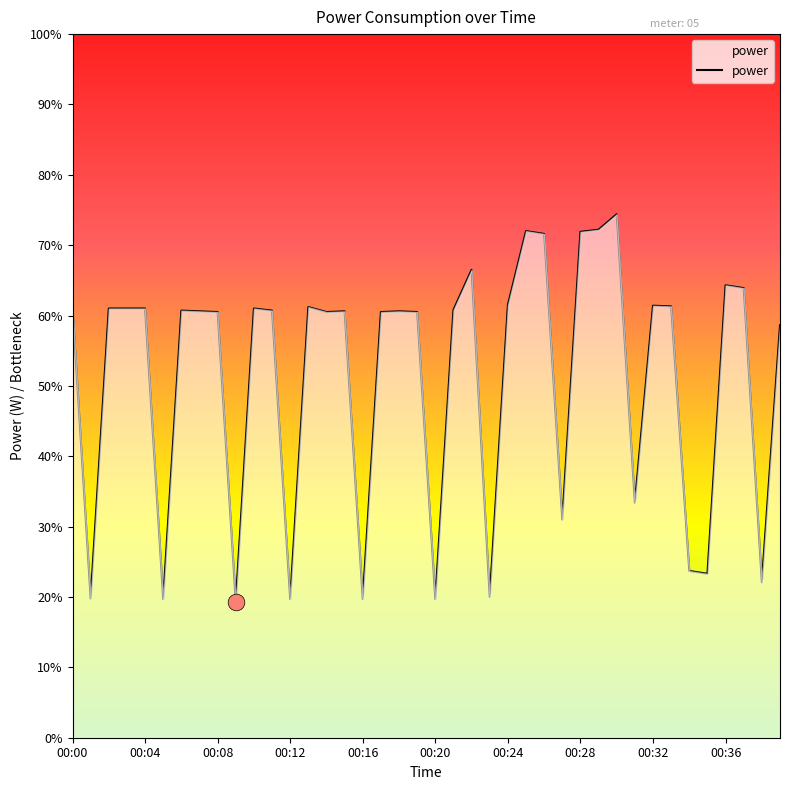

At which label does the data first exceed 6?

00:00